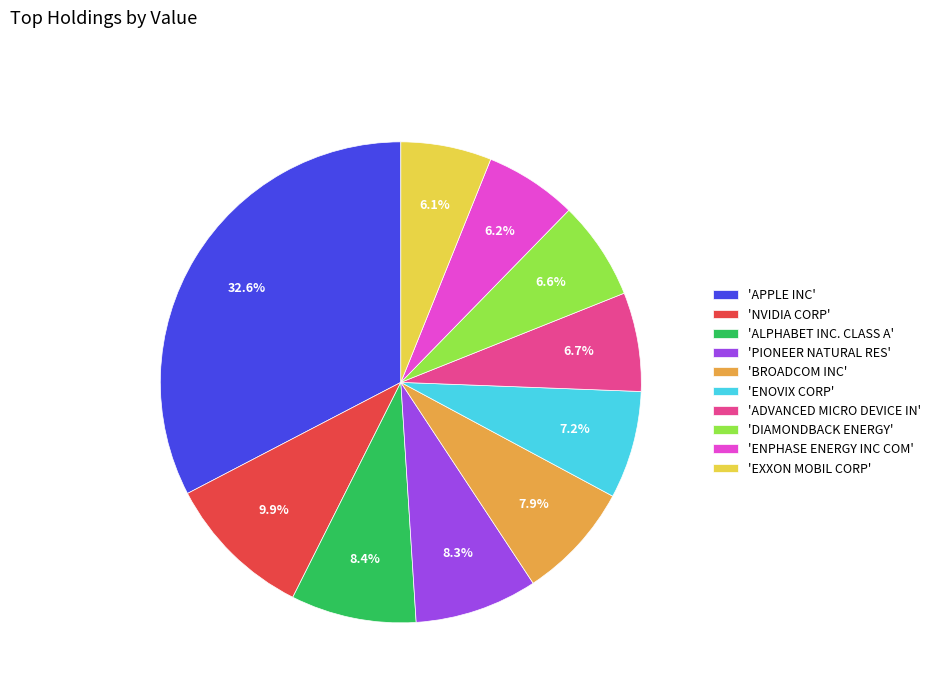

What percentage is NOT represented by 'BROADCOM INC'?

92.1%